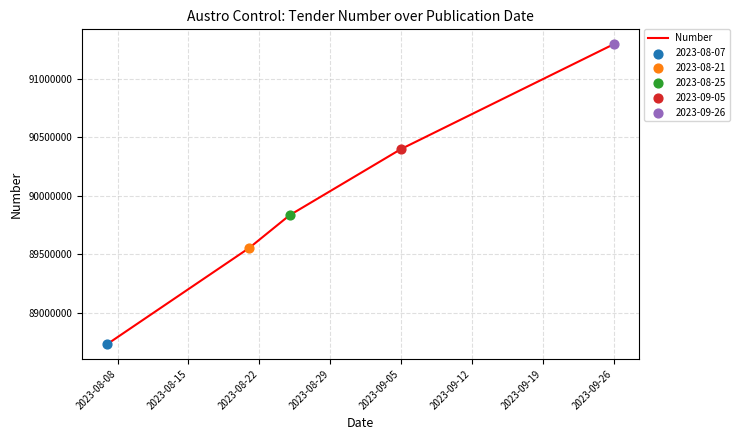

What is the average value?

89964173